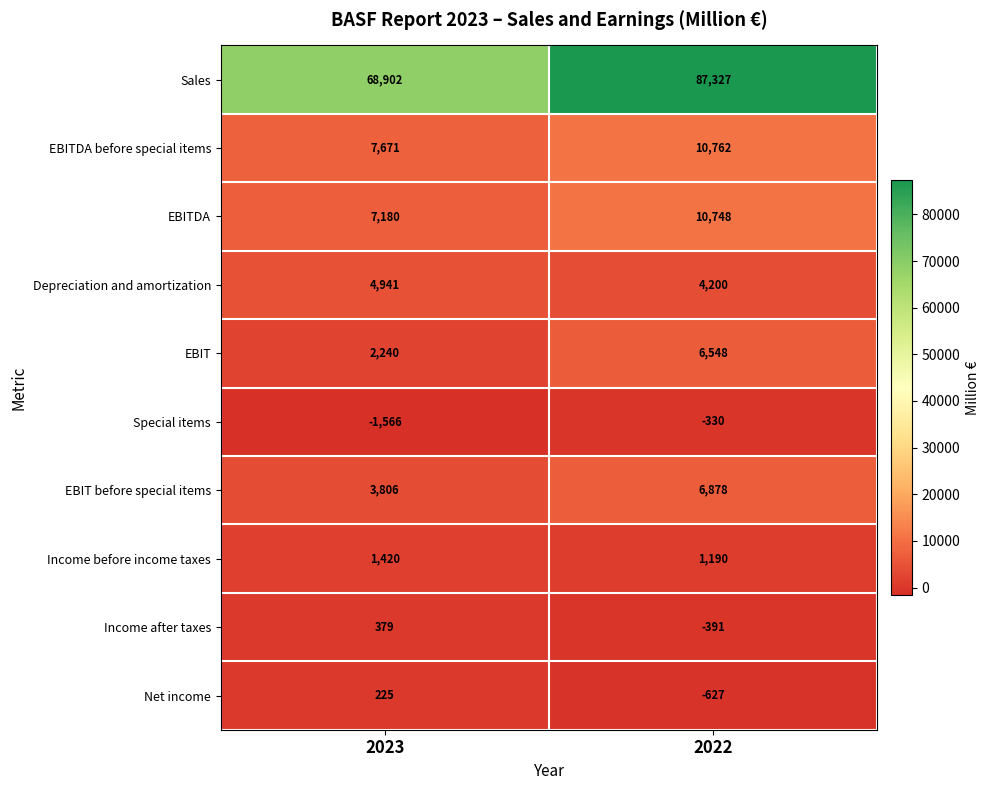

At how many categories does at least one series exceed 52547?

2